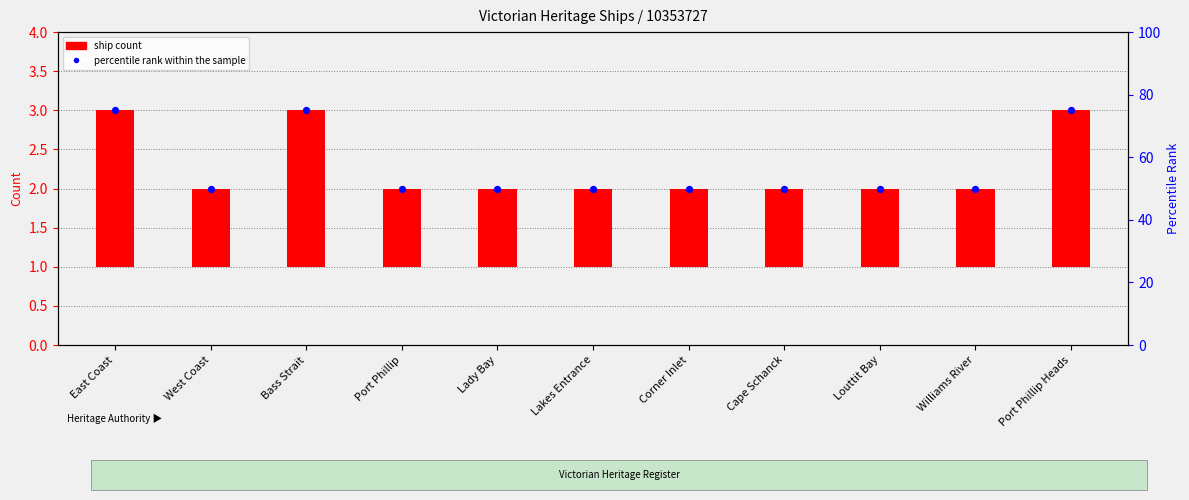

At which category is the sum across all series the highest?

East Coast